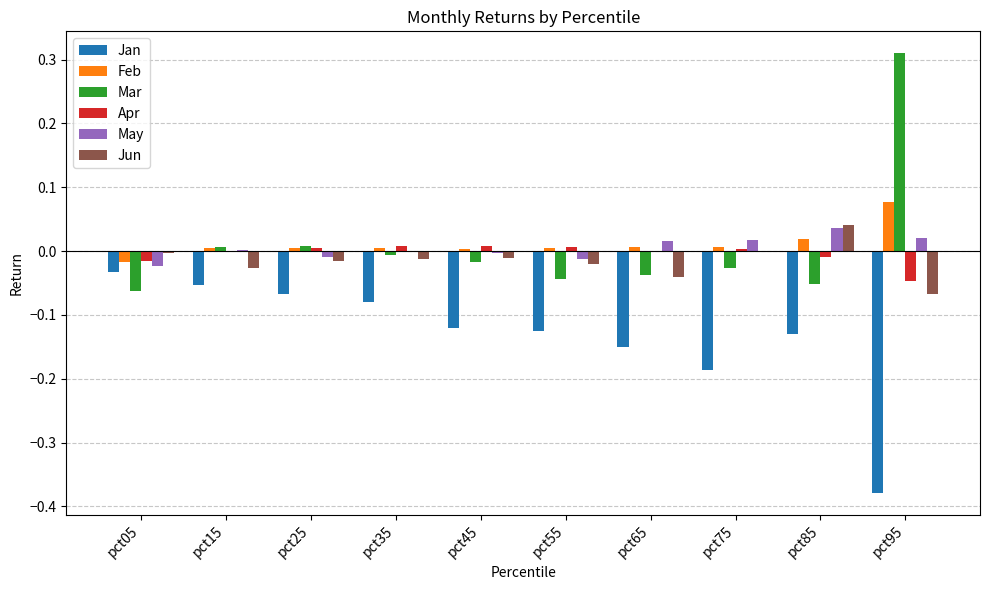

Which series changed the most between pct05 and pct65?

Jan